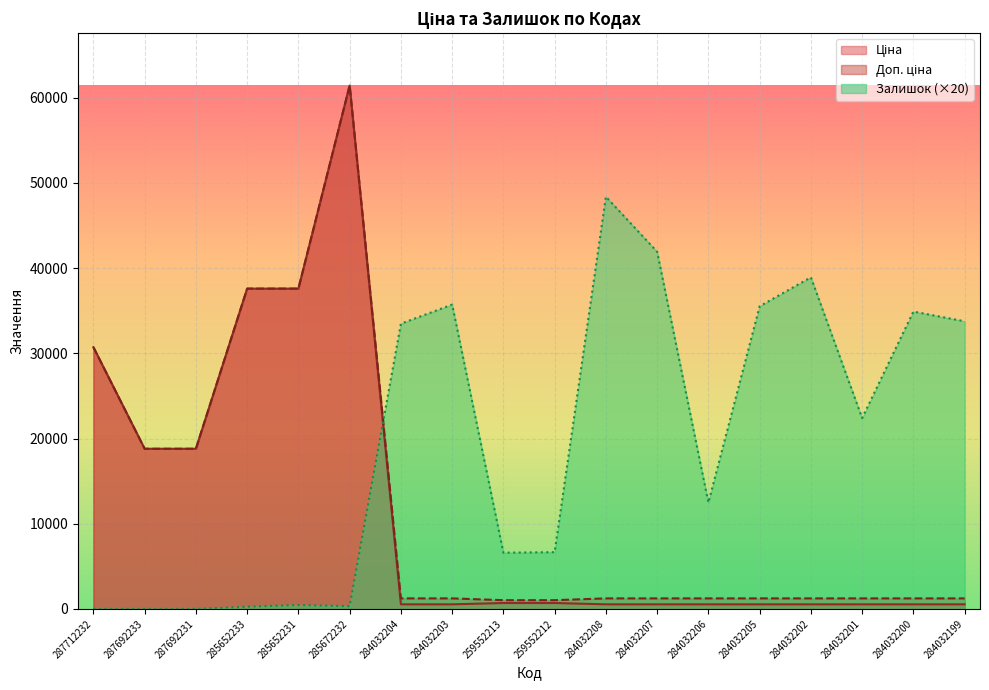

Which series changed the most between 284032207 and 284032200?

Залишок (×20)